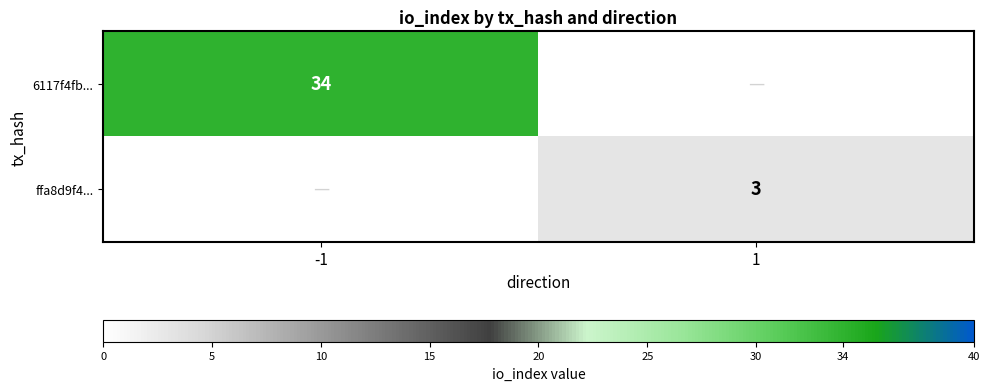

The value of ffa8d9f4... at 1 is 2. True or false?

False